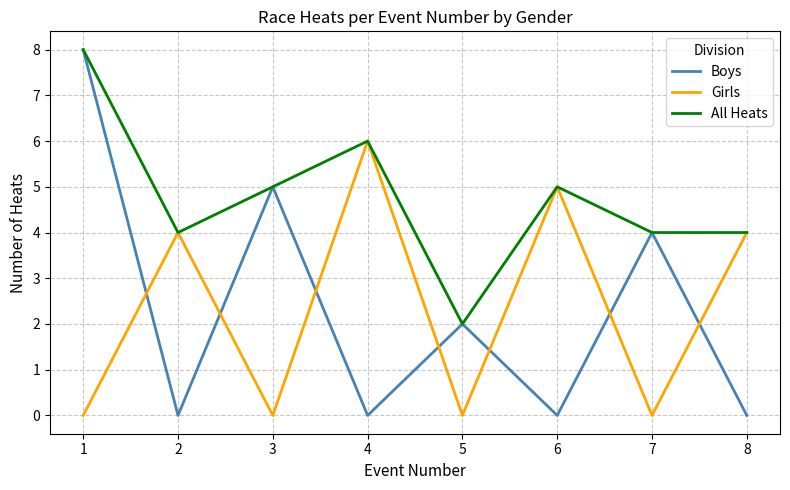

What is the difference between the second highest and second lowest values in the Boys series?

5